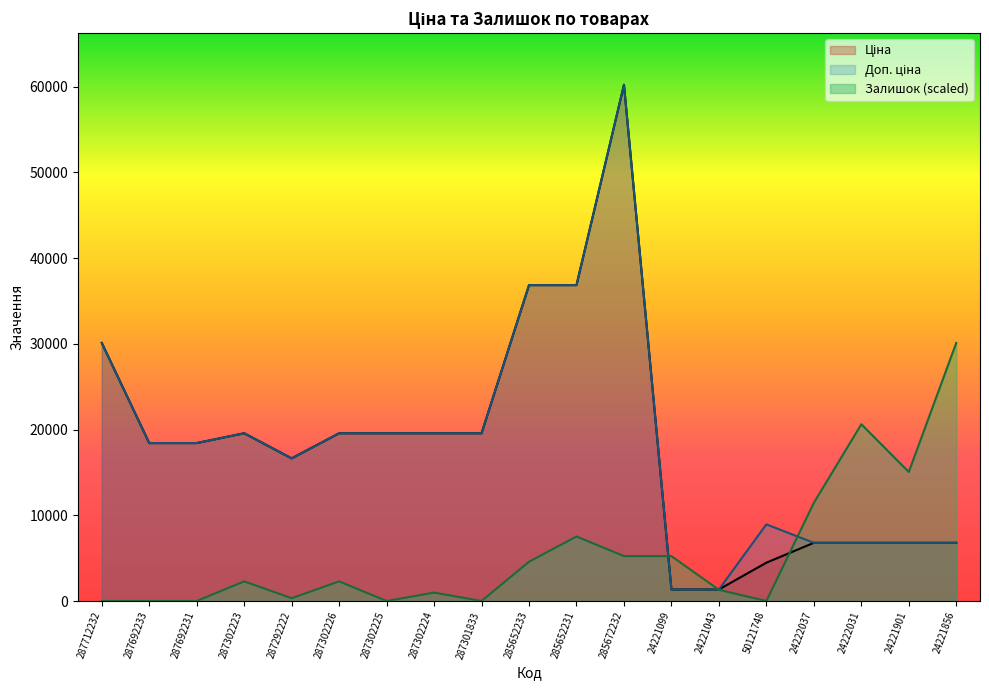

Between which two adjacent categories do Ціна and Залишок first intersect?

285672232 and 24221099